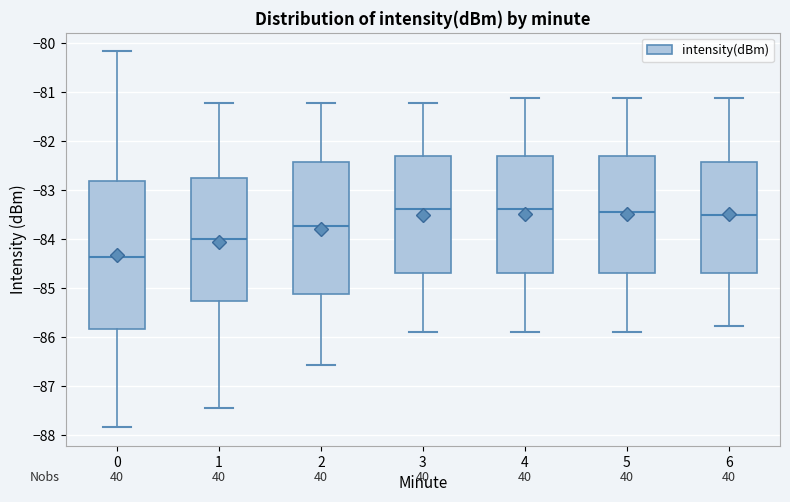

Reading left to right, transcribe this box plot: for each box, give where its median line is, the range the box spans, and where its two whiskers end, as read against the y-axis. The values are not printed on the chart, so give them approximately, as read against the axis.

0: median -84.4, box -85.8 to -82.8, whiskers -87.8 to -80.2
1: median -84.0, box -85.3 to -82.8, whiskers -87.4 to -81.2
2: median -83.7, box -85.1 to -82.4, whiskers -86.6 to -81.2
3: median -83.4, box -84.7 to -82.3, whiskers -85.9 to -81.2
4: median -83.4, box -84.7 to -82.3, whiskers -85.9 to -81.1
5: median -83.4, box -84.7 to -82.3, whiskers -85.9 to -81.1
6: median -83.5, box -84.7 to -82.4, whiskers -85.8 to -81.1